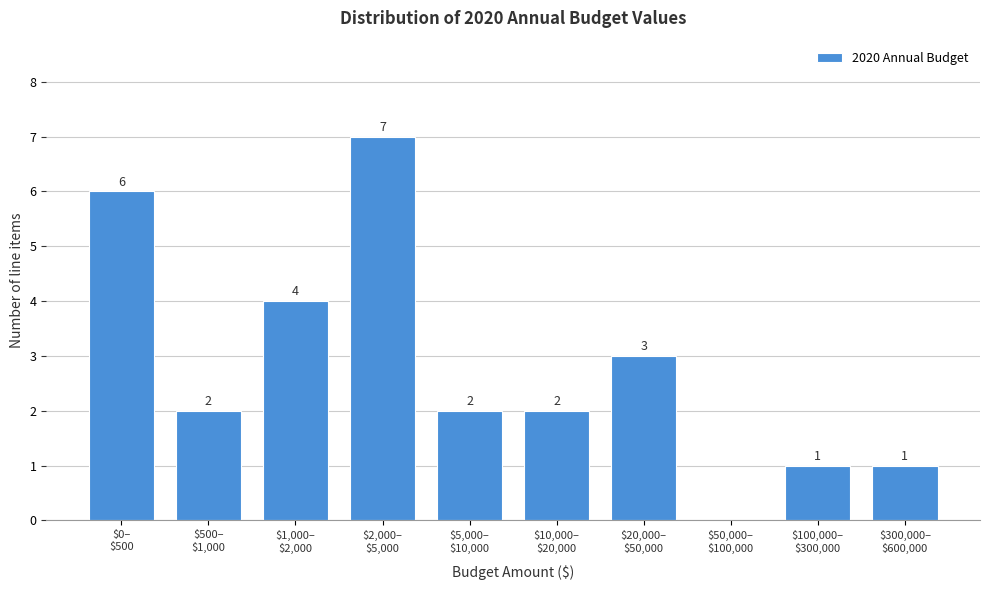

How many values are between 1 and 4?

7